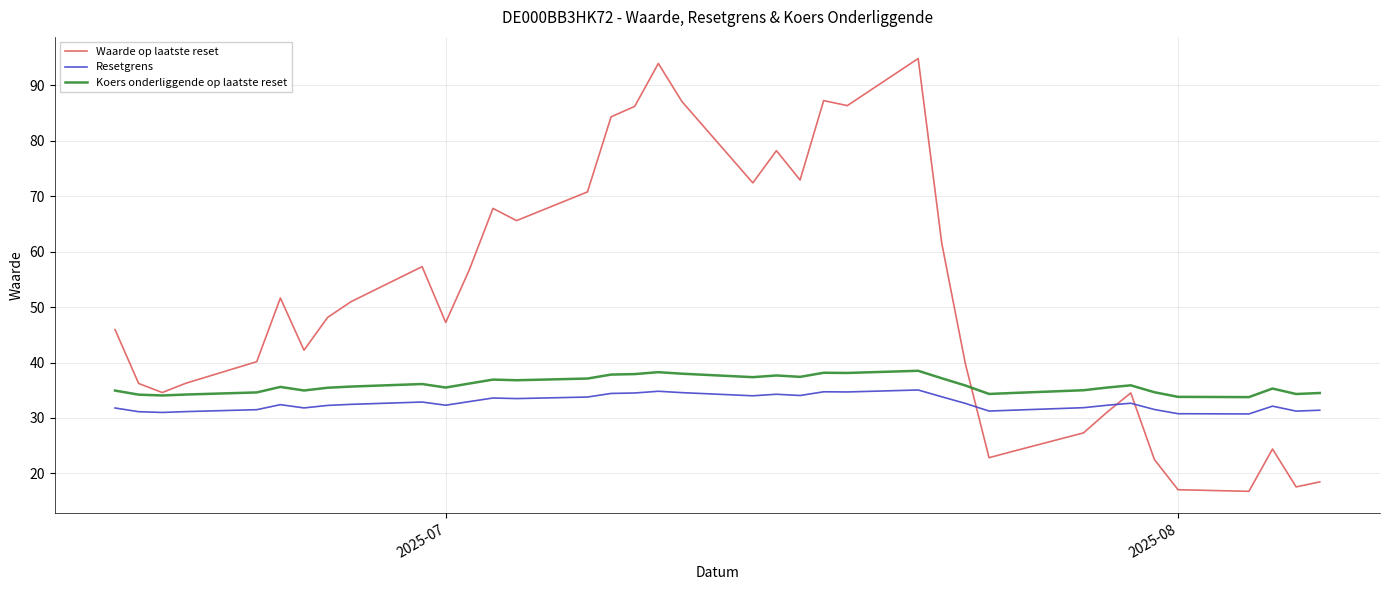

What are all the series names shown in the legend?

Waarde op laatste reset, Resetgrens, Koers onderliggende op laatste reset